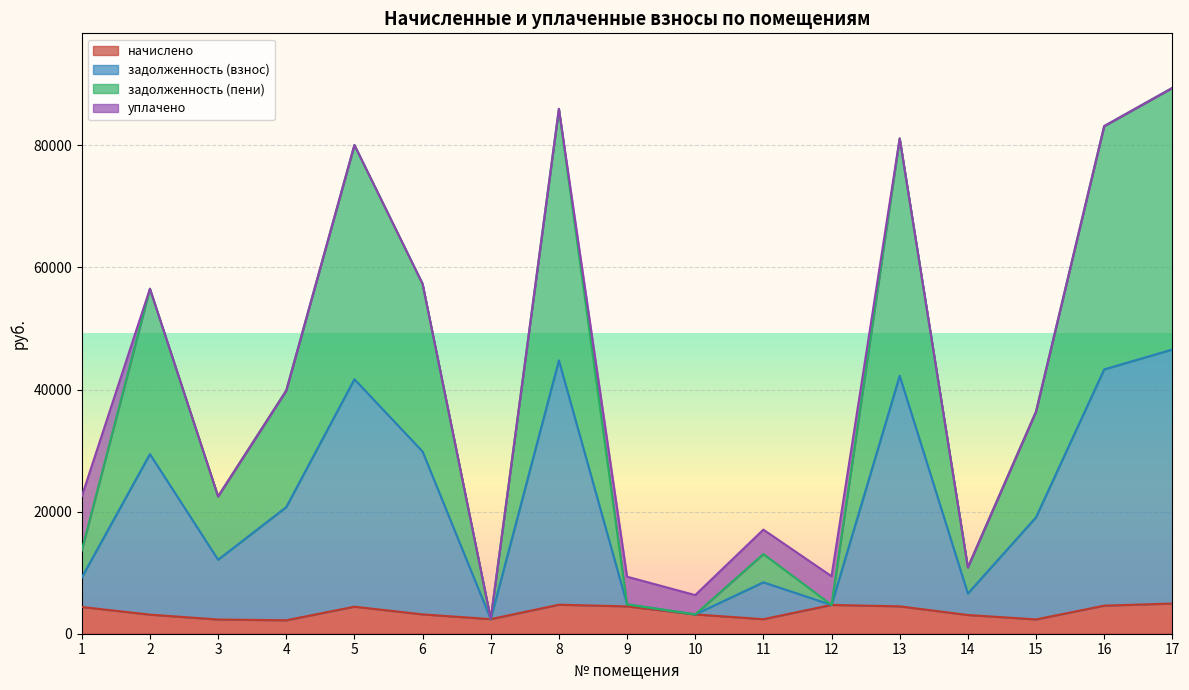

True or false: задолженность (взнос) and задолженность (пени) intersect in this chart.

False